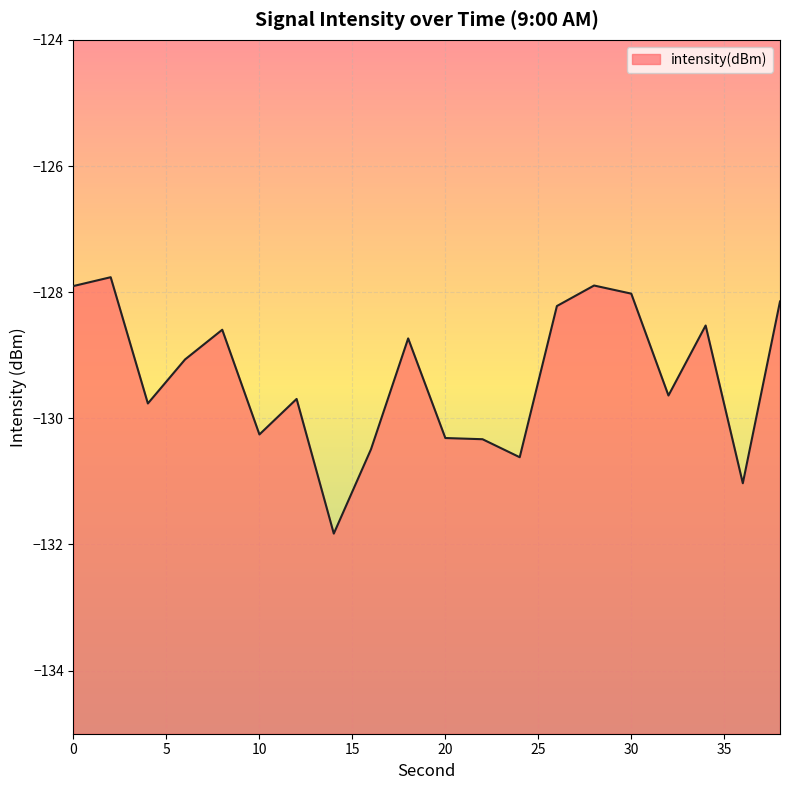

What is the change in value from 6 to 36?

-2.0